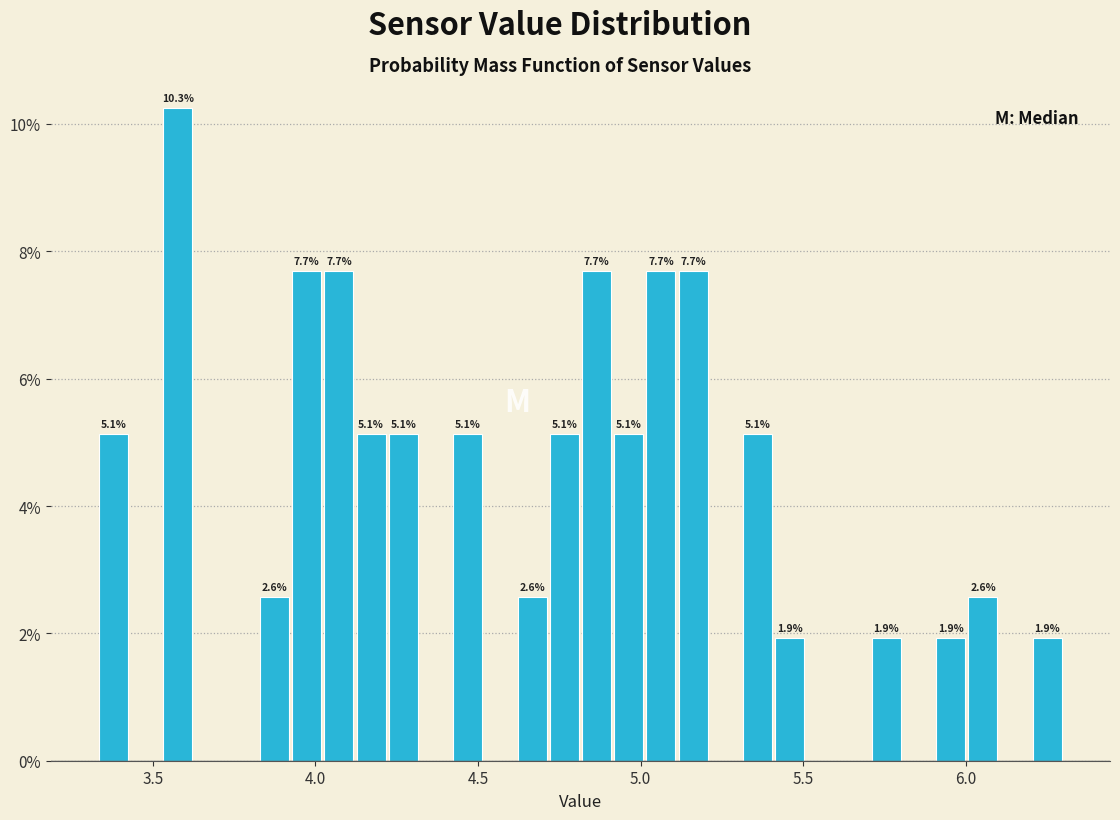

Read against the x-axis, roughly where is the centre of the tallest bar?

3.60